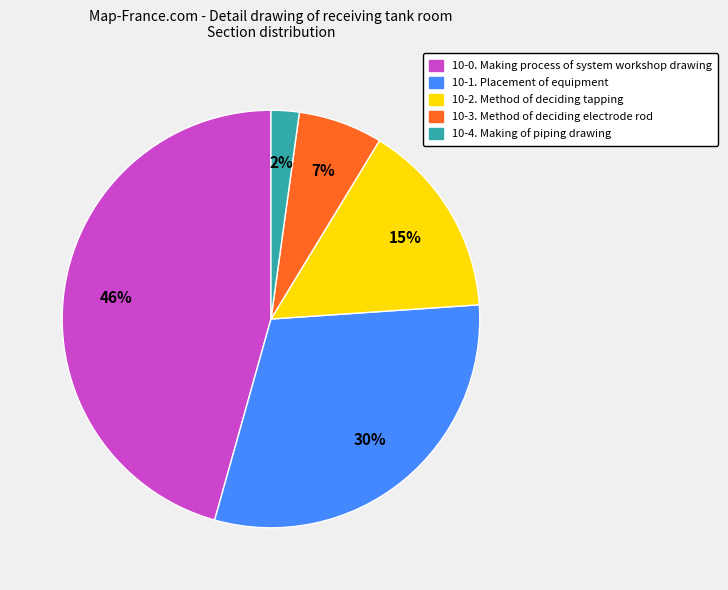

The 10-2. Method of deciding tapping slice represents 15% of the pie. True or false?

True